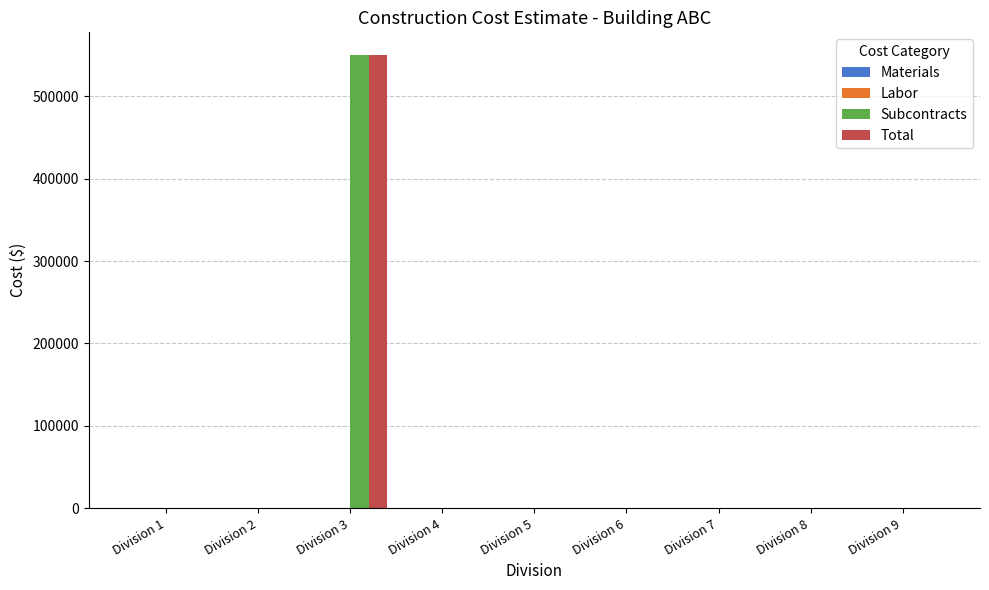

At which category is the sum across all series the highest?

Division 3